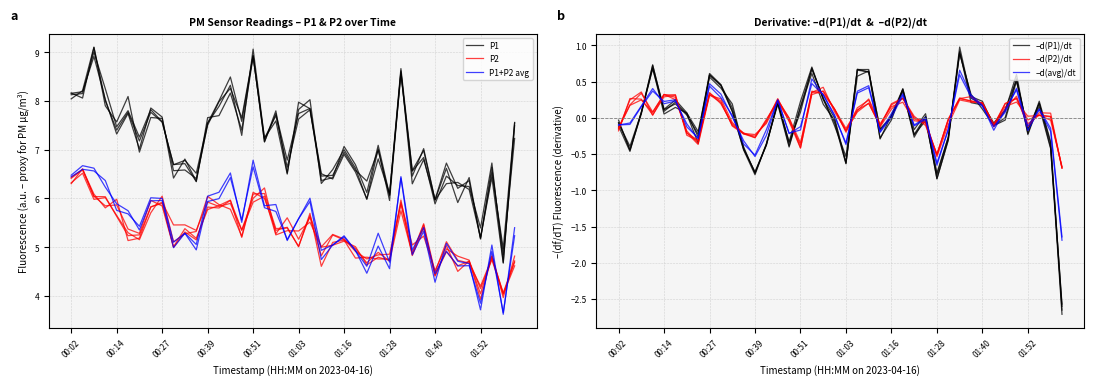

What is the value of the P2 point at the 12th from the left?

5.1